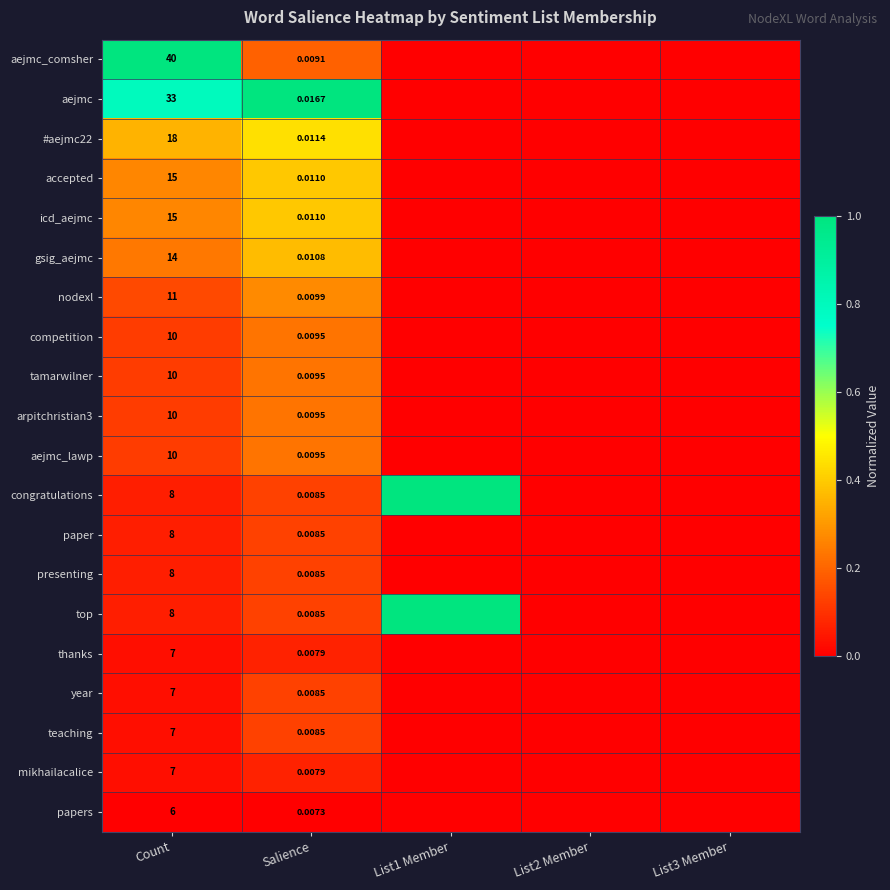

Which series changed the most between Count and Salience?

aejmc_comsher